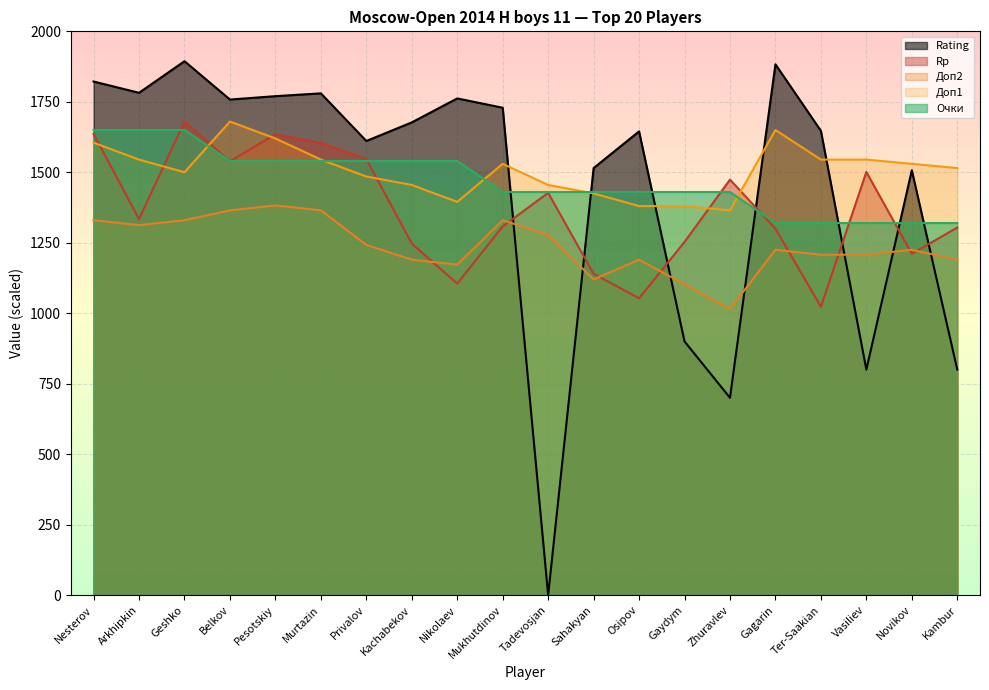

Is it true that Rp equals 1986.8 at Gaydym?

False